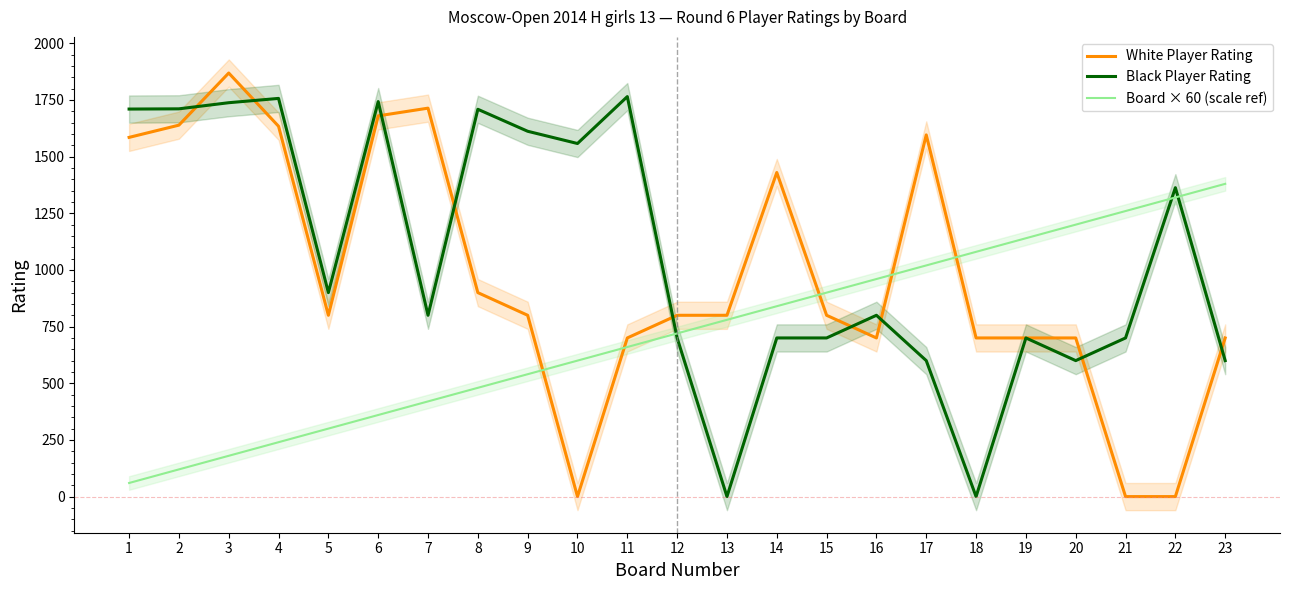

How many intersections are there between Black Player Rating and Board × 60 (scale ref)?

3